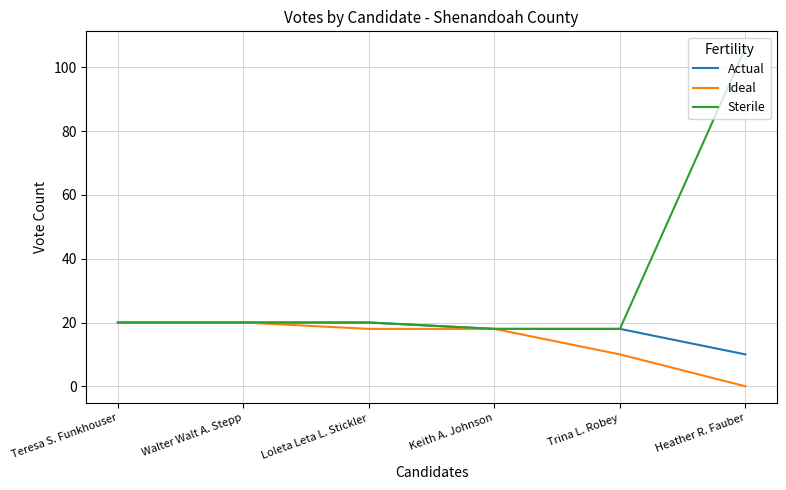

What position from the right is Walter Walt A. Stepp?

5